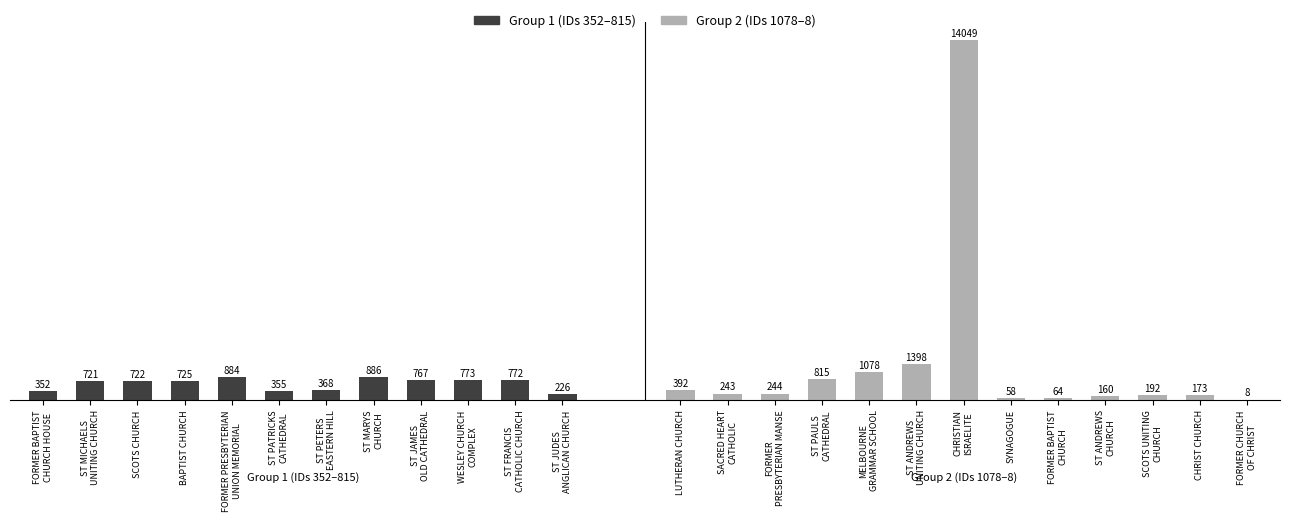

Rank the categories by value from lowest to highest.

FORMER CHURCH OF CHRIST, SYNAGOGUE, FORMER BAPTIST CHURCH, ST ANDREWS CHURCH PRECINCT, CHRIST CHURCH, SCOTS UNITING CHURCH, ST JUDES ANGLICAN CHURCH, SACRED HEART CATHOLIC CHURCH, FORMER PRESBYTERIAN MANSE, FORMER BAPTIST CHURCH HOUSE, ST PATRICKS CATHEDRAL PRECINCT, ST PETERS EASTERN HILL PRECINCT, LUTHERAN CHURCH, ST MICHAELS UNITING CHURCH, SCOTS CHURCH, BAPTIST CHURCH, ST JAMES OLD CATHEDRAL, ST FRANCIS CATHOLIC CHURCH, WESLEY CHURCH COMPLEX, ST PAULS CATHEDRAL PRECINCT, FORMER PRESBYTERIAN UNION MEMORIAL CHURCH, ST MARYS CHURCH OF ENGLAND, MELBOURNE GRAMMAR SCHOOL, ST ANDREWS UNITING CHURCH, CHRISTIAN ISRAELITE SANCTUARY